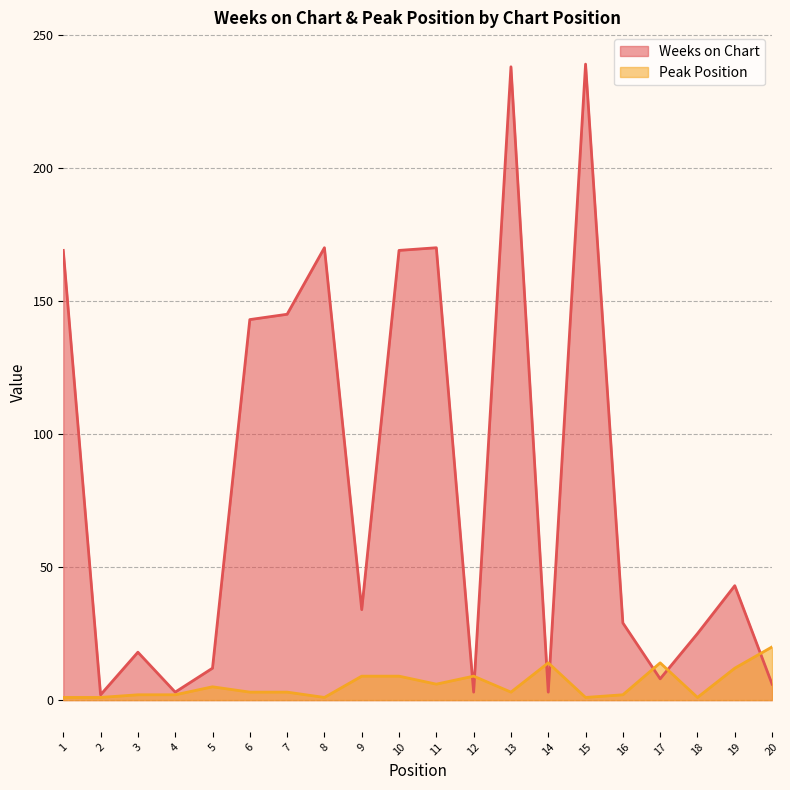

At 11, list the series in order from largest to smallest.

Weeks on Chart, Peak Position